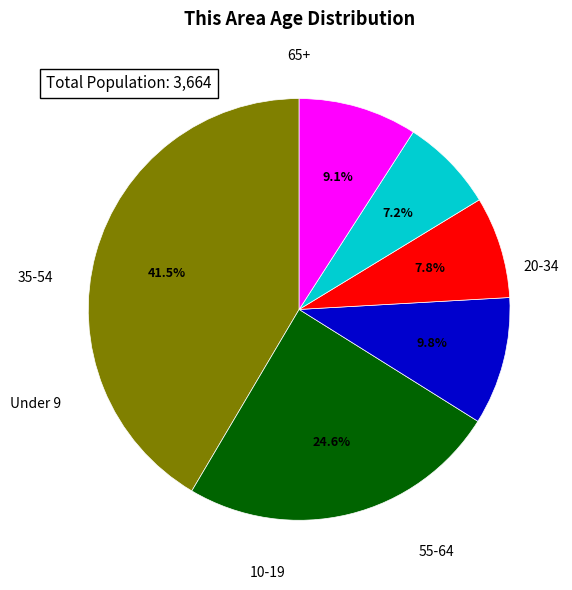

To the nearest percent, what is the difference between the largest and smallest slice percentages?

34%